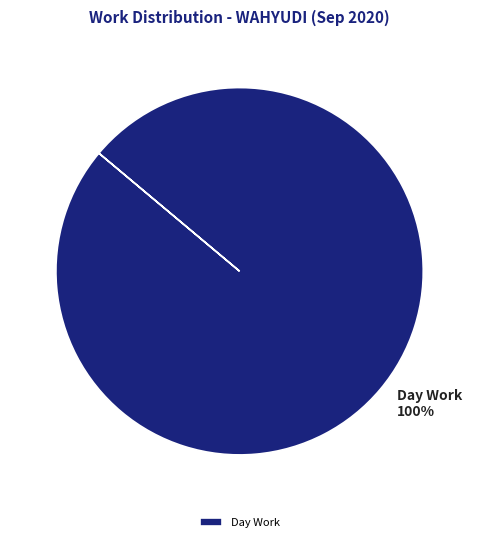

Is there any slice that represents more than half of the pie?

Yes